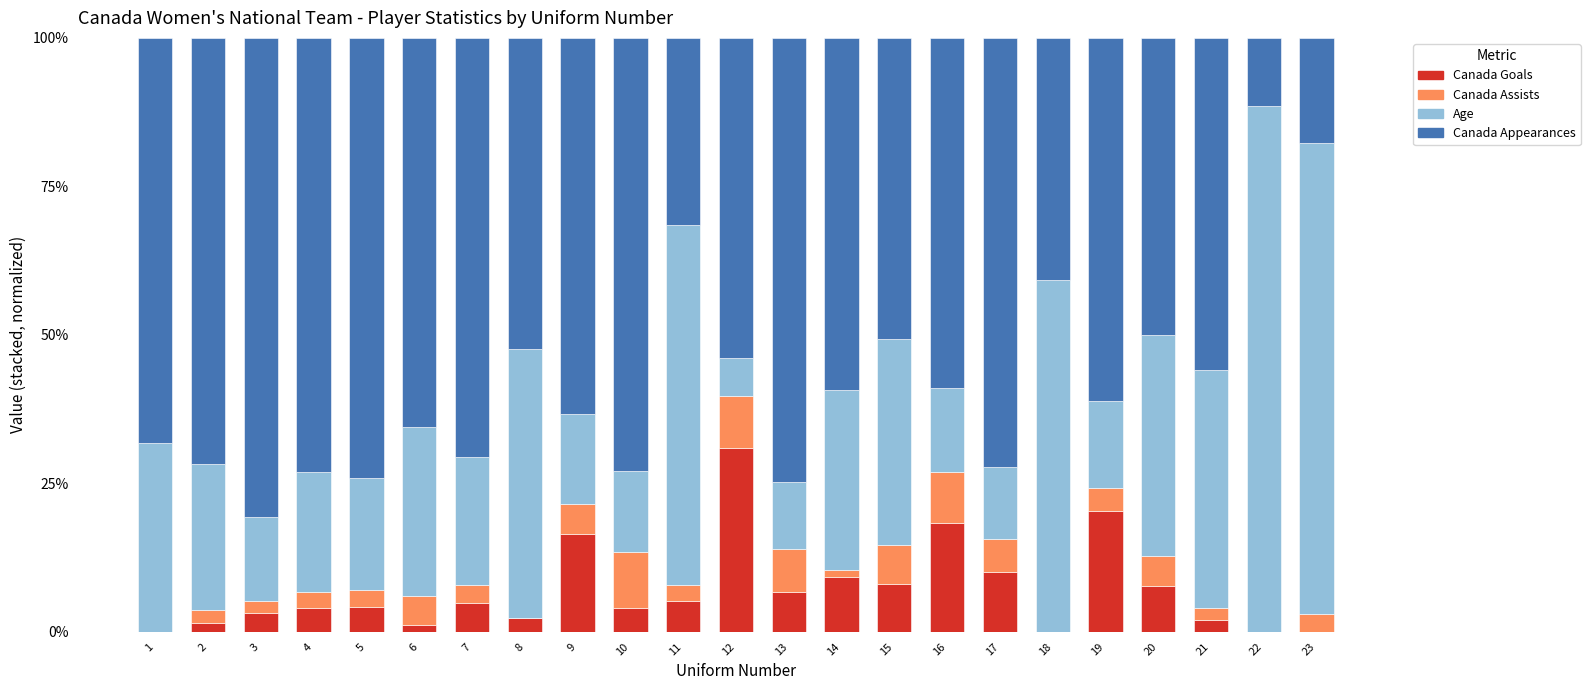

What are all the series names shown in the legend?

Canada Goals, Canada Assists, Age, Canada Appearances